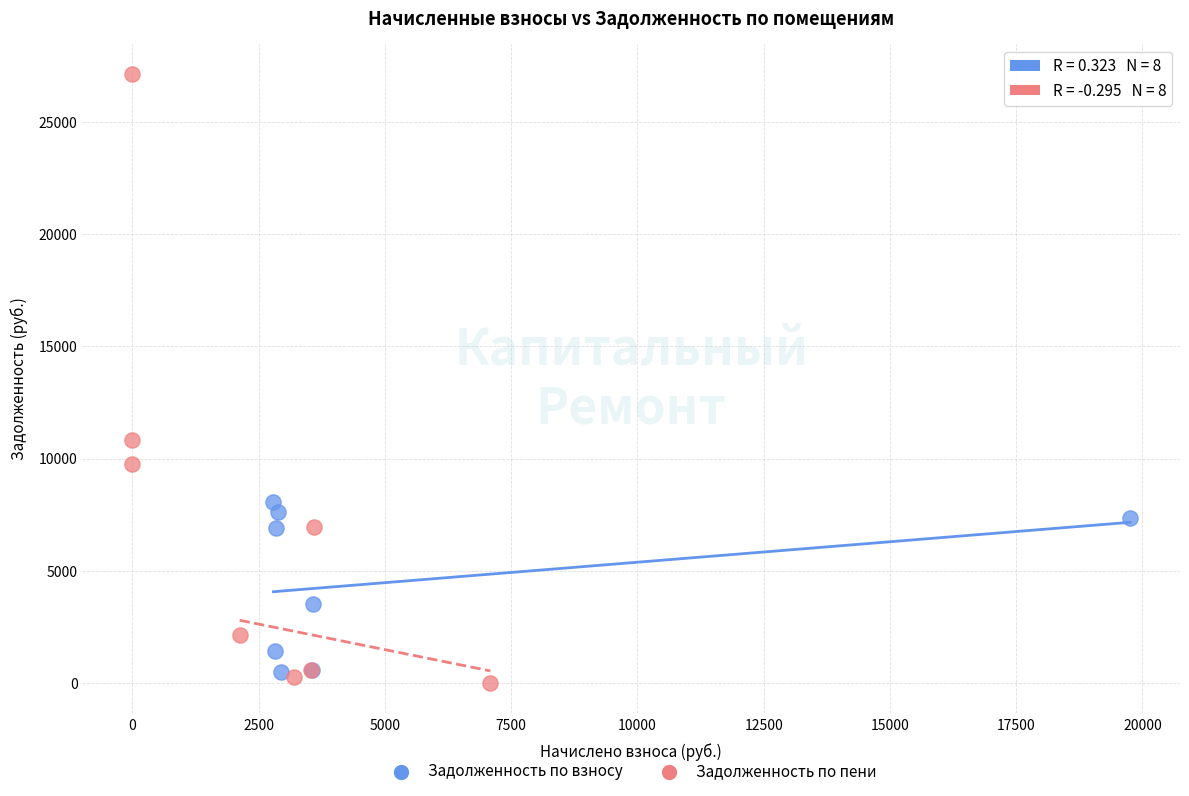

What are all the series names shown in the legend?

Задолженность по взносу, Задолженность по пени